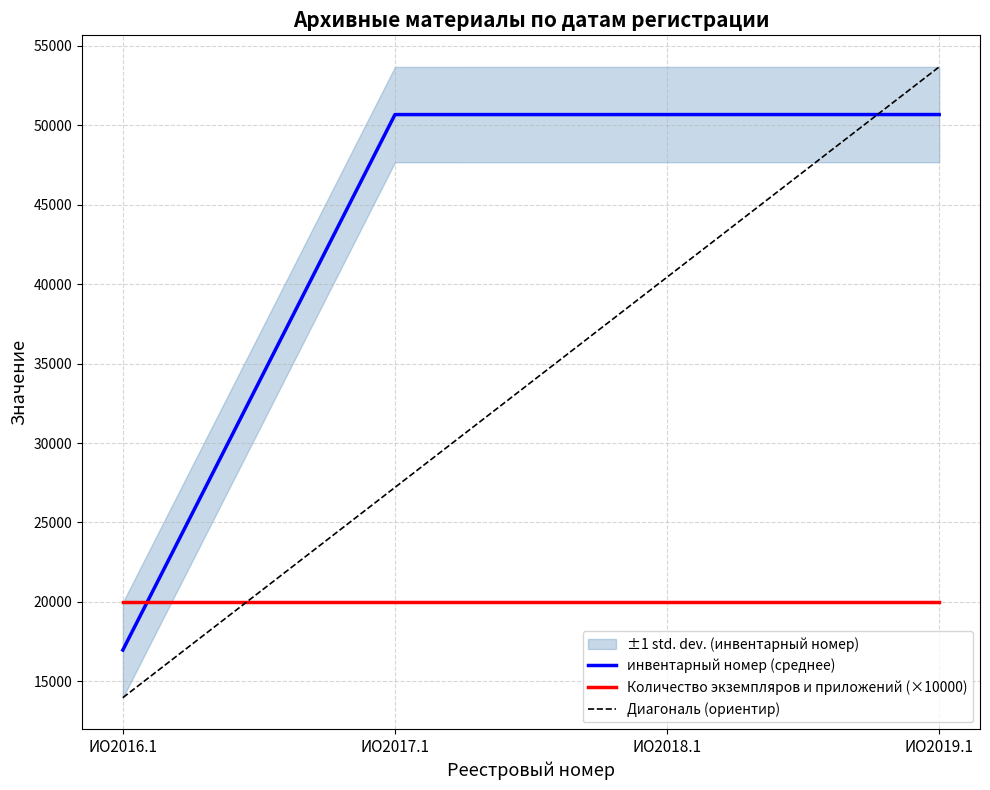

How many categories are shown in the chart?

4